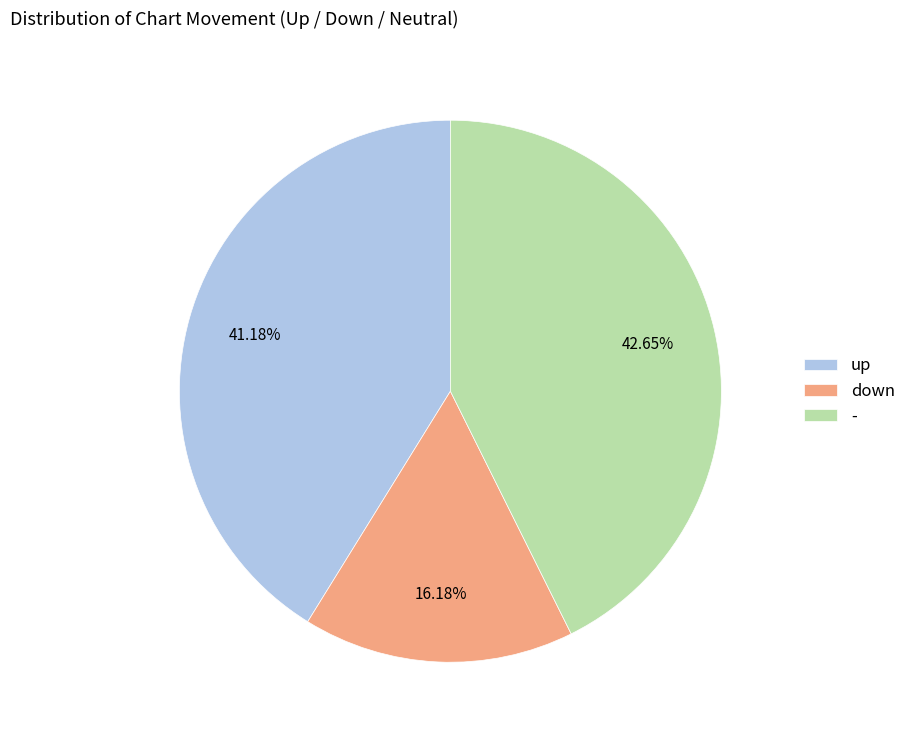

Does - represent more than half of the total?

No